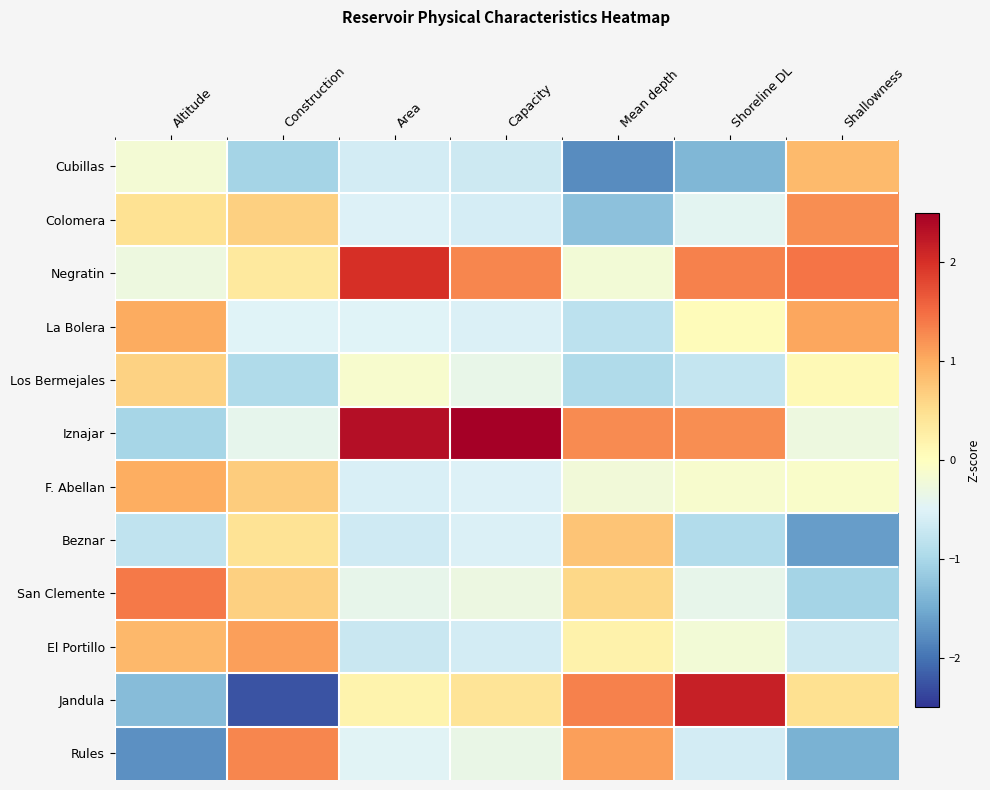

Reading left to right, extract all data points from this chart.

Cubillas: Altitude=-0.2	Construction=-1.1	Area=-0.6	Capacity=-0.7	Mean depth=-1.8	Shoreline DL=-1.4	Shallowness=0.9
Colomera: Altitude=0.5	Construction=0.6	Area=-0.5	Capacity=-0.6	Mean depth=-1.3	Shoreline DL=-0.4	Shallowness=1.2
Negratin: Altitude=-0.3	Construction=0.3	Area=2.0	Capacity=1.3	Mean depth=-0.2	Shoreline DL=1.3	Shallowness=1.4
La Bolera: Altitude=1.0	Construction=-0.5	Area=-0.5	Capacity=-0.5	Mean depth=-0.8	Shoreline DL=0.1	Shallowness=1.1
Los Bermejales: Altitude=0.6	Construction=-1.0	Area=-0.1	Capacity=-0.4	Mean depth=-0.9	Shoreline DL=-0.7	Shallowness=0.1
Iznajar: Altitude=-1.0	Construction=-0.4	Area=2.3	Capacity=2.8	Mean depth=1.3	Shoreline DL=1.2	Shallowness=-0.3
F. Abellan: Altitude=1.0	Construction=0.7	Area=-0.6	Capacity=-0.5	Mean depth=-0.2	Shoreline DL=-0.1	Shallowness=-0.1
Beznar: Altitude=-0.8	Construction=0.4	Area=-0.7	Capacity=-0.5	Mean depth=0.8	Shoreline DL=-0.9	Shallowness=-1.6
San Clemente: Altitude=1.4	Construction=0.6	Area=-0.4	Capacity=-0.3	Mean depth=0.6	Shoreline DL=-0.4	Shallowness=-1.1
El Portillo: Altitude=0.9	Construction=1.1	Area=-0.7	Capacity=-0.6	Mean depth=0.2	Shoreline DL=-0.2	Shallowness=-0.7
Jandula: Altitude=-1.3	Construction=-2.3	Area=0.2	Capacity=0.4	Mean depth=1.3	Shoreline DL=2.2	Shallowness=0.5
Rules: Altitude=-1.8	Construction=1.3	Area=-0.5	Capacity=-0.3	Mean depth=1.1	Shoreline DL=-0.6	Shallowness=-1.4